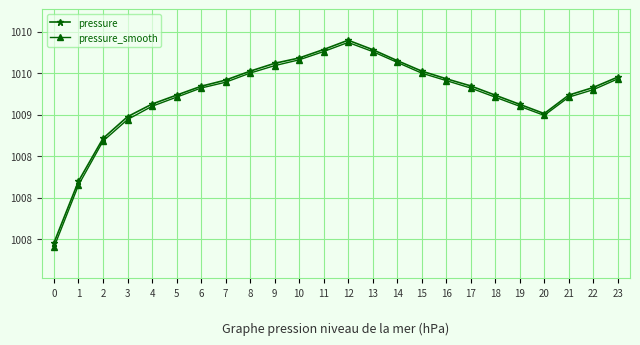

The pressure series shows 1009.9 at 12. True or false?

True